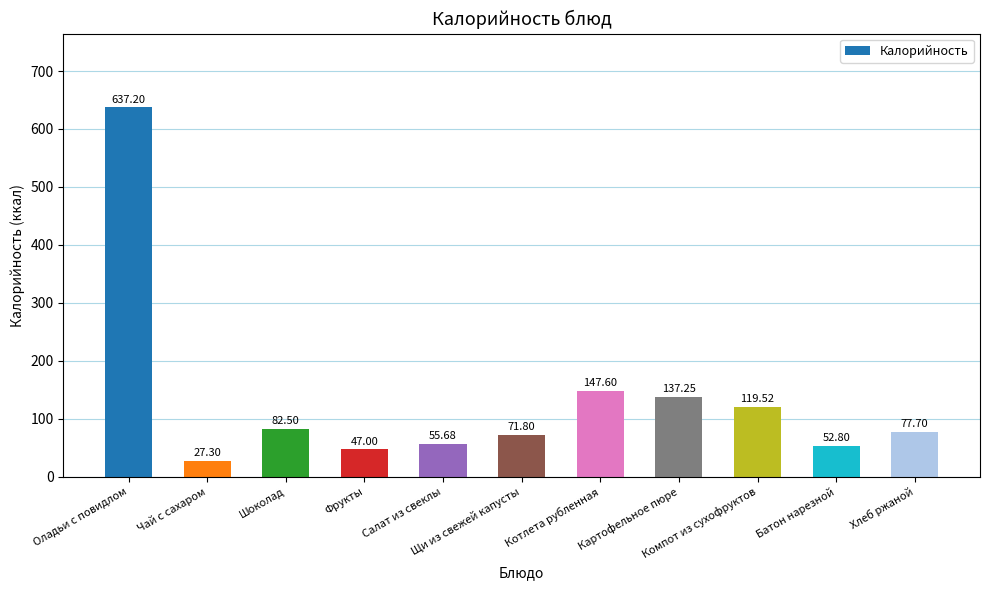

The value at Батон нарезной is 52.8. True or false?

True